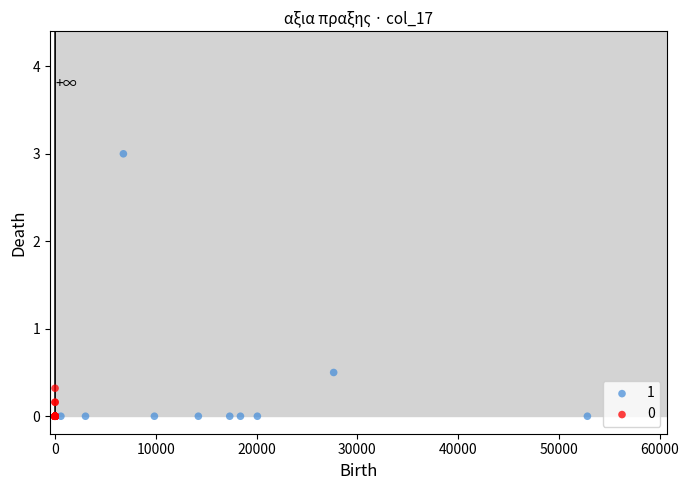

Which series reaches the maximum Y coordinate?

1